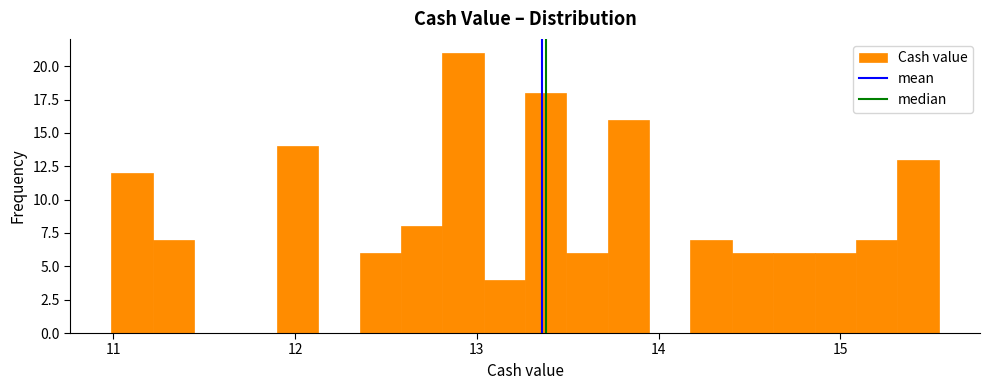

Around what value on the x-axis is the tallest bar? Give the approximate position of its centre, as read against the axis.

12.9